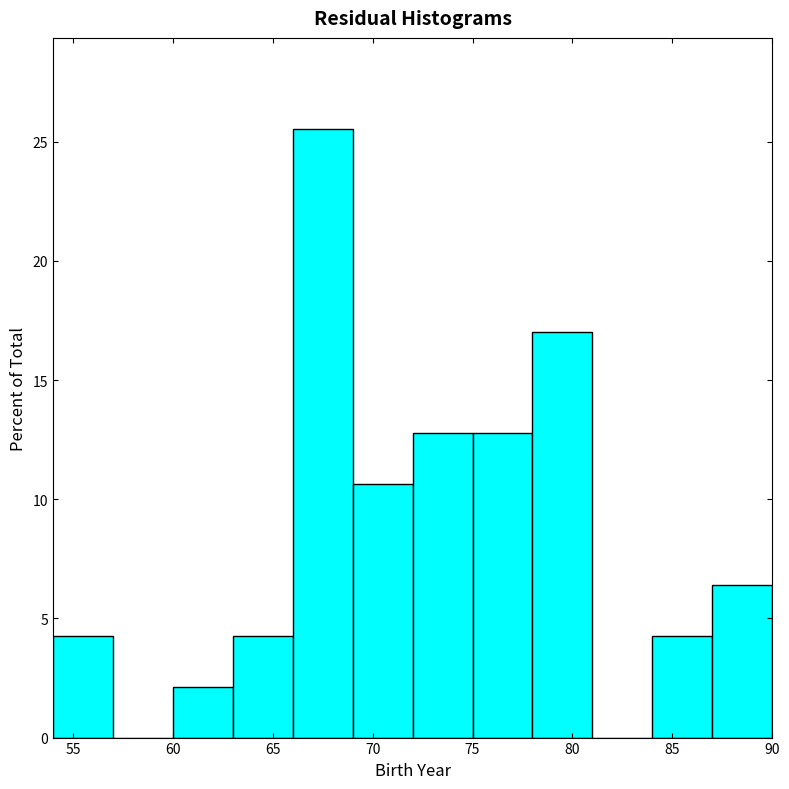

Reading left to right, list every bar in this chart as the range it spans on the x-axis followed by its height. The values are not printed on the chart, so give them approximately, as read against the axis.

54 to 57: 4.5
57 to 60: 0
60 to 63: 2.0
63 to 66: 4.5
66 to 69: 25.5
69 to 72: 10.5
72 to 75: 13.0
75 to 78: 13.0
78 to 81: 17.0
81 to 84: 0
84 to 87: 4.5
87 to 90: 6.5